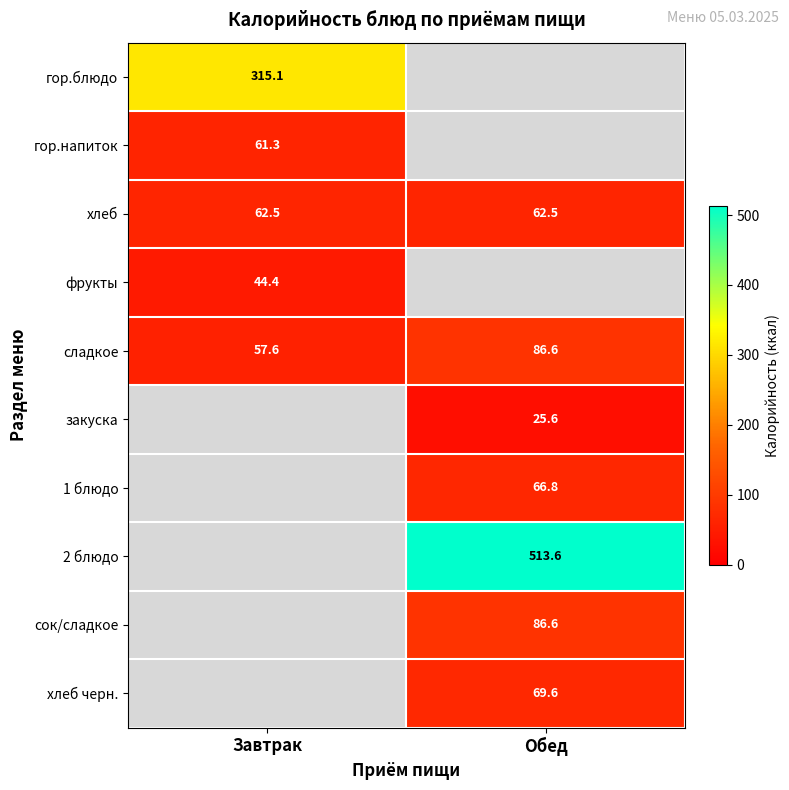

Which category has the highest value across all series?

Обед